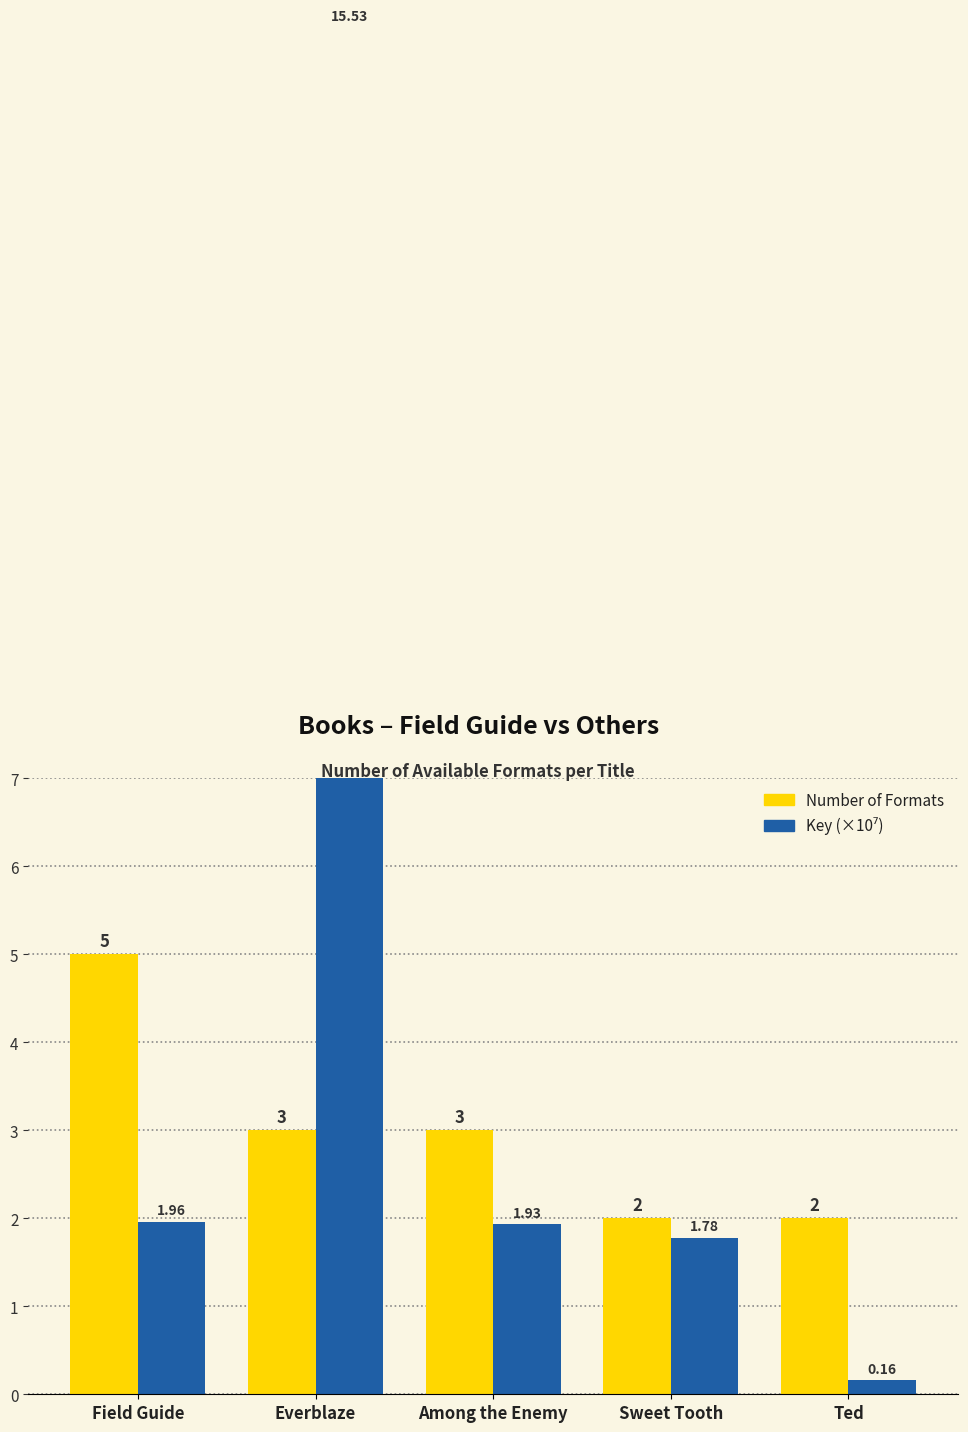

Read the Number of Formats value at Field Guide.

5.0